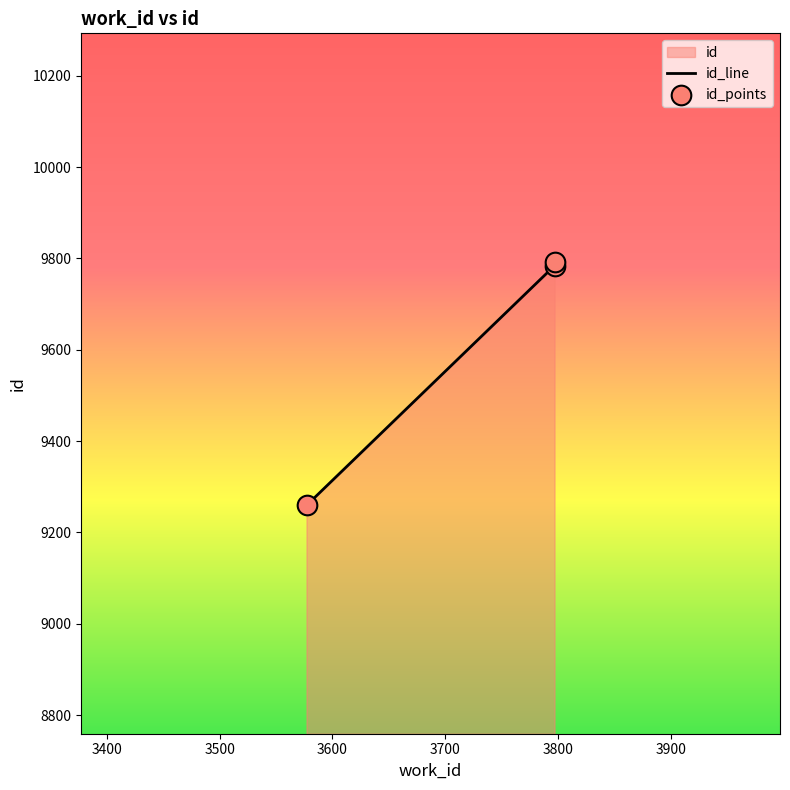

Which series has the largest total across all categories?

id_line